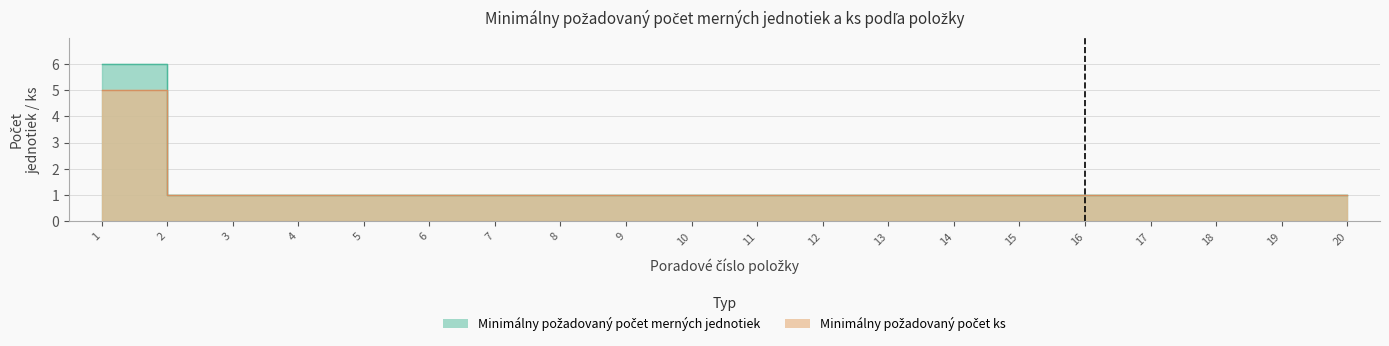

Between 5 and 13, which is larger?

5